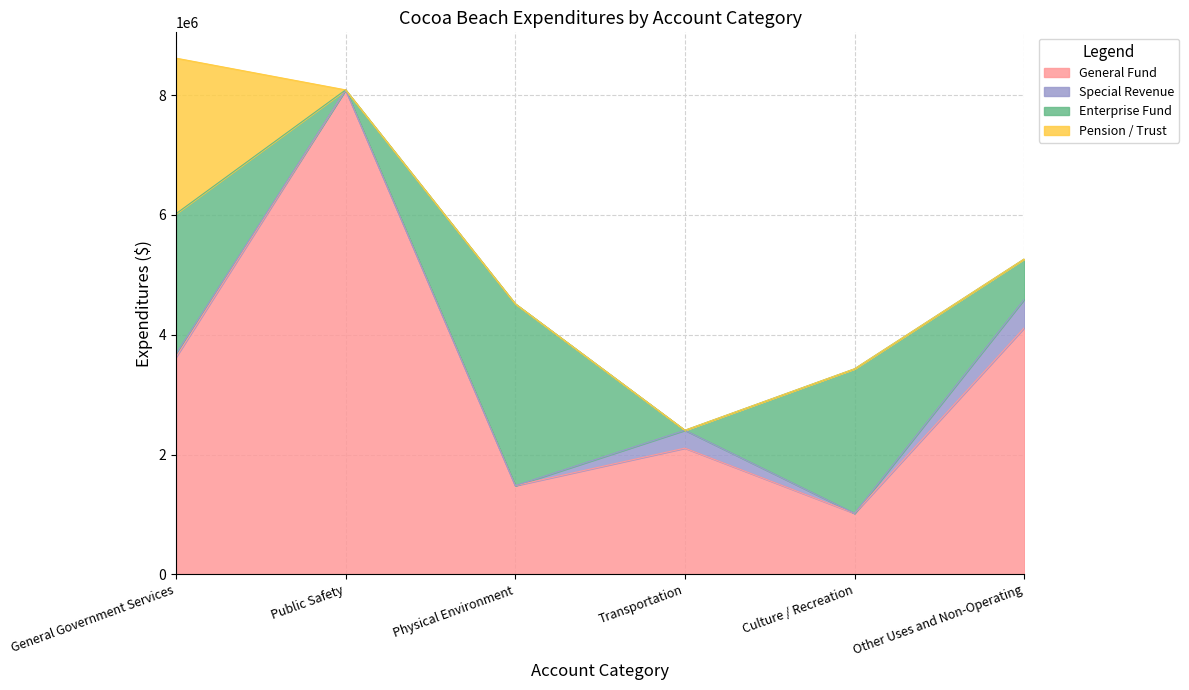

Which series changed the most between Public Safety and Other Uses and Non-Operating?

General Fund